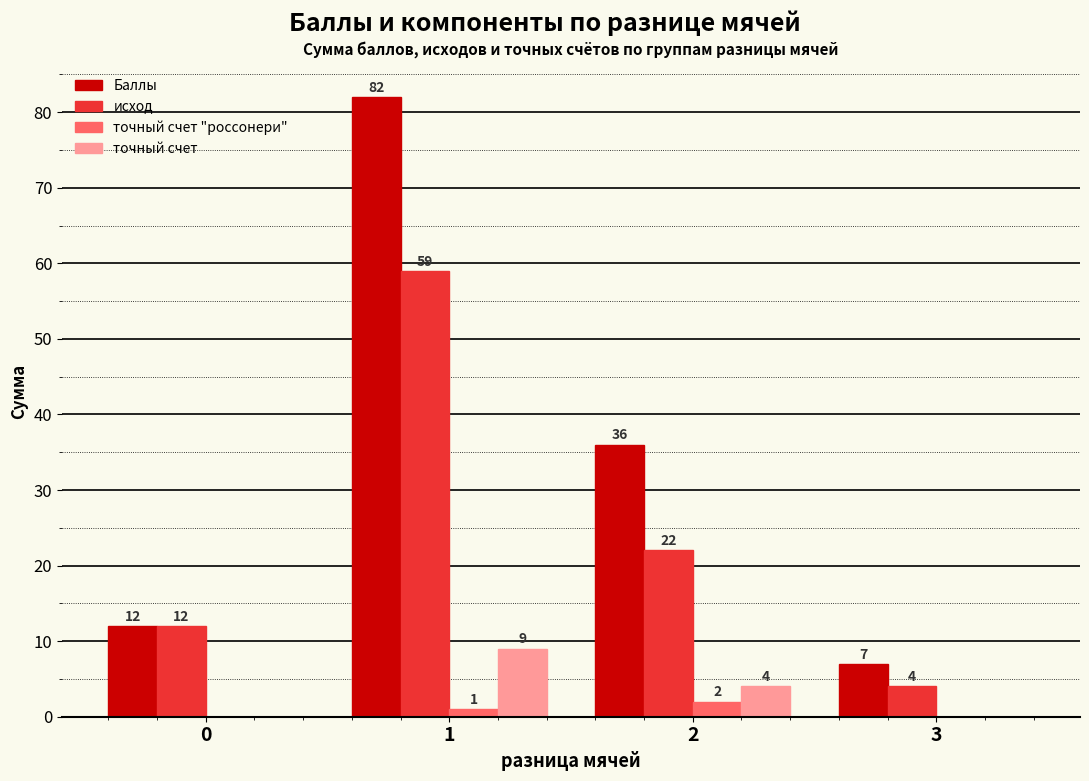

The value of исход at 1 is 96. True or false?

False